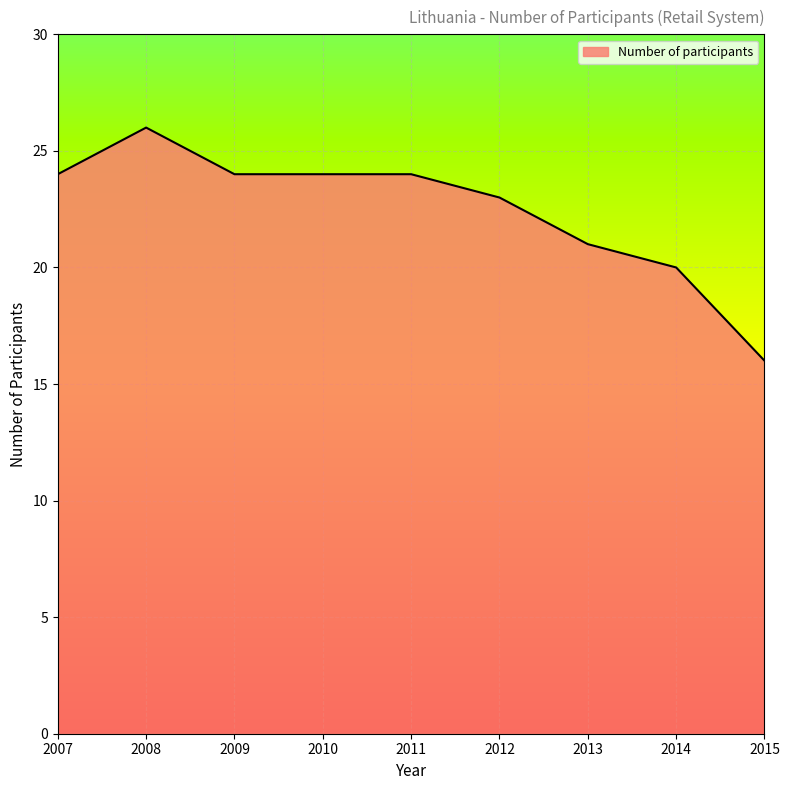

At which label is the value closest to 21?

2013